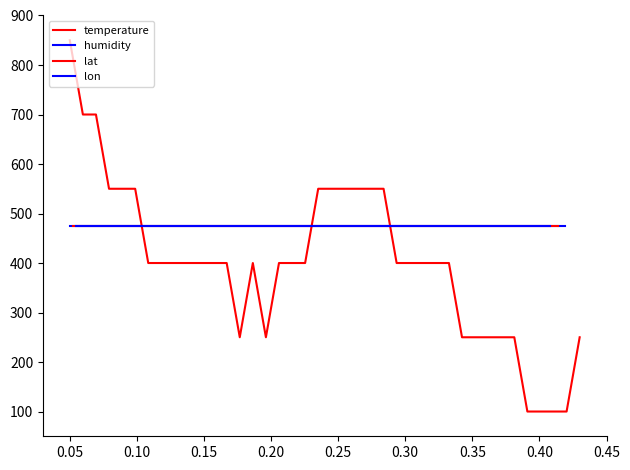

What value does the lon series have at 0.40?

475.0